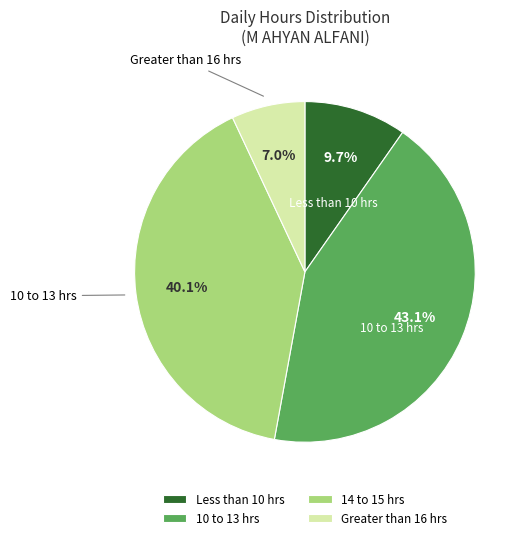

Count the number of slices in the pie.

4